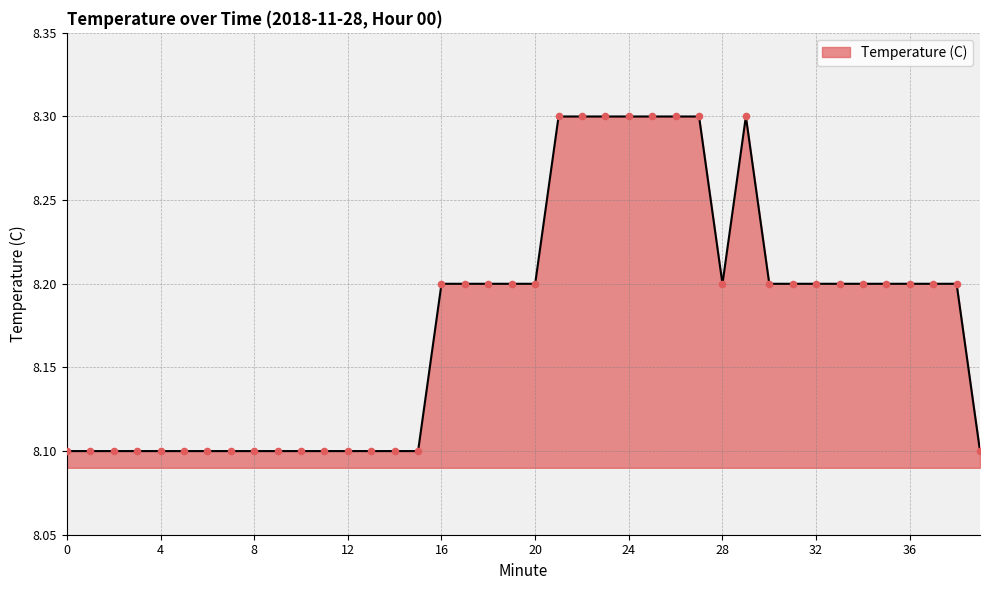

What is the minimum value shown in the chart?

8.1